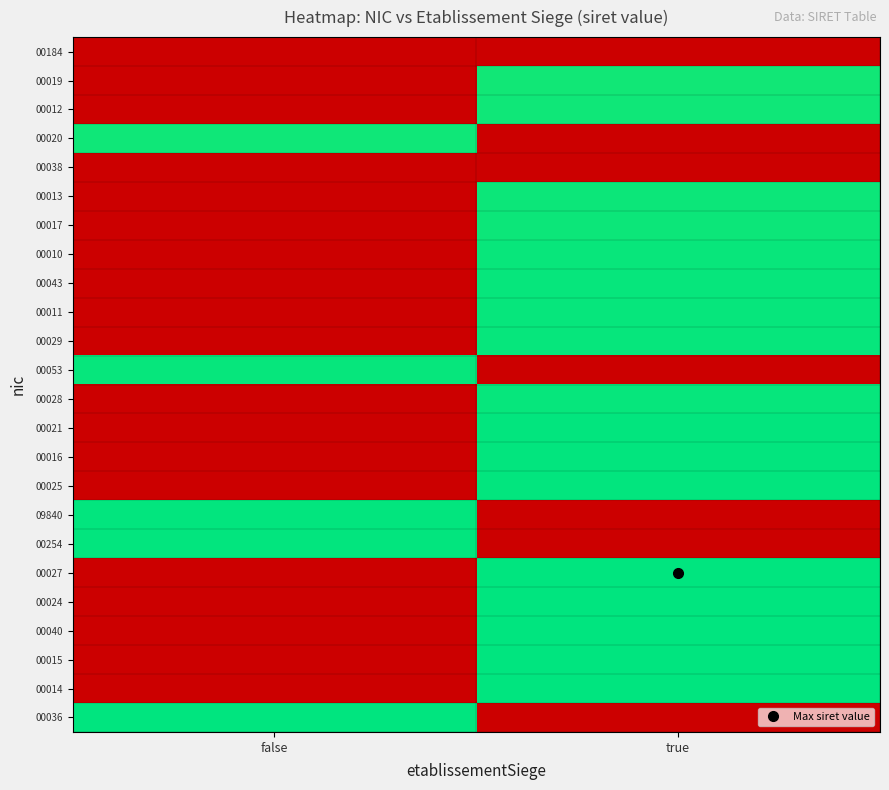

How many series are shown in this chart?

24